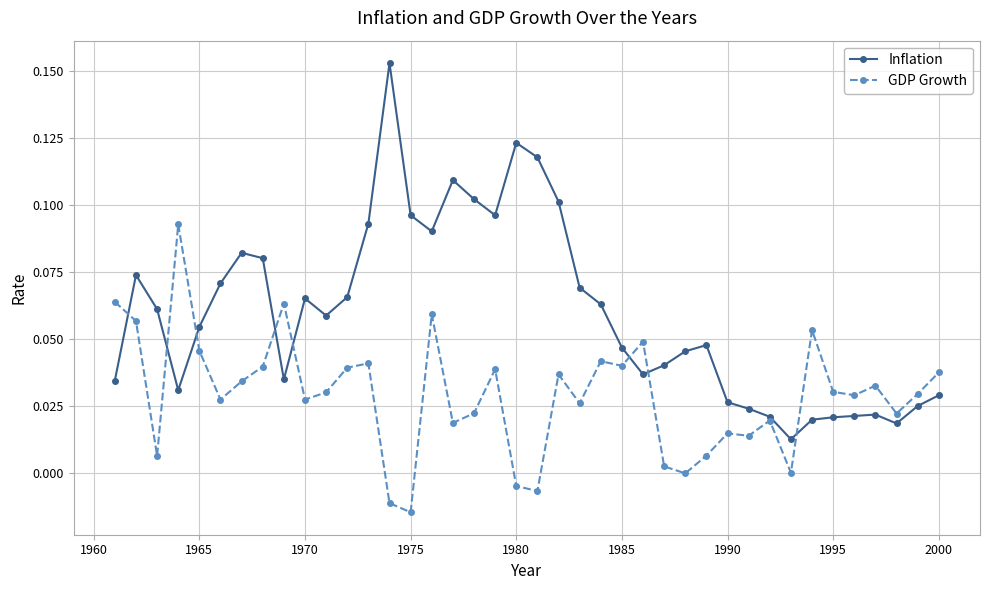

Which series has the widest spread of values?

Inflation